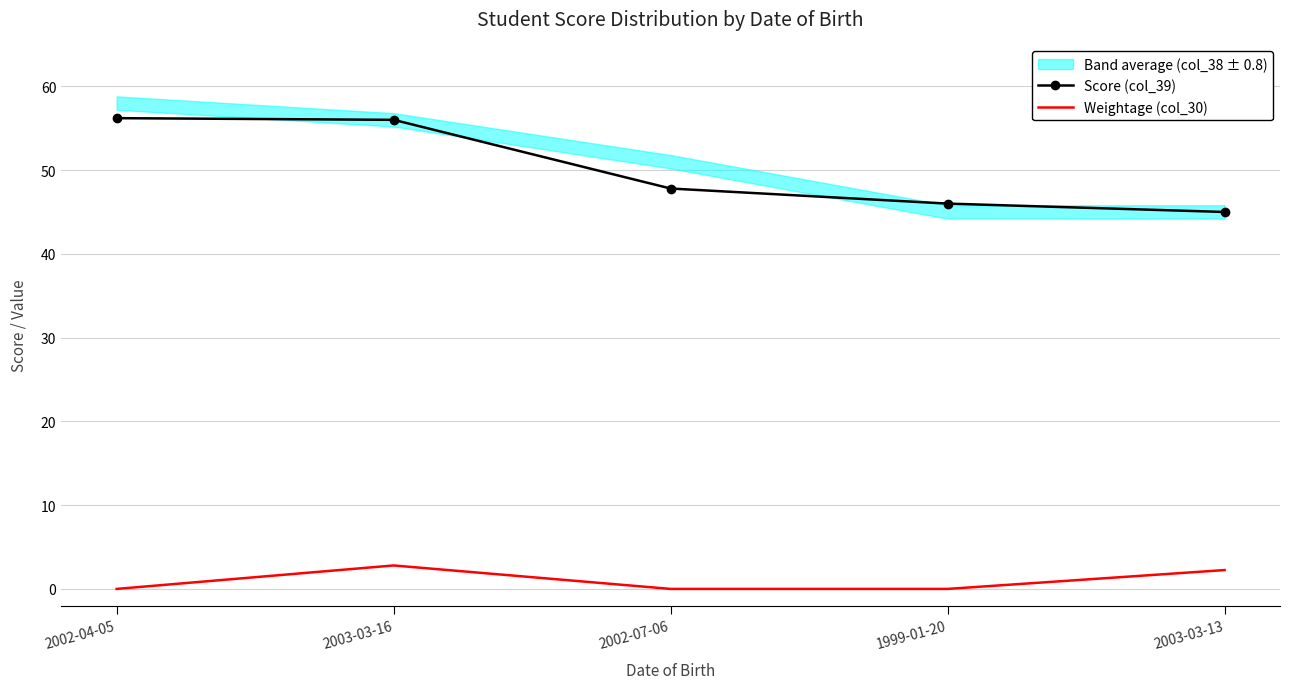

Reading right to left, list all the values displayed in this chart.

Score (col_39): 45.0	46.0	47.8	56.0	56.2
Weightage (col_30): 2.2	0.0	0.0	2.8	0.0